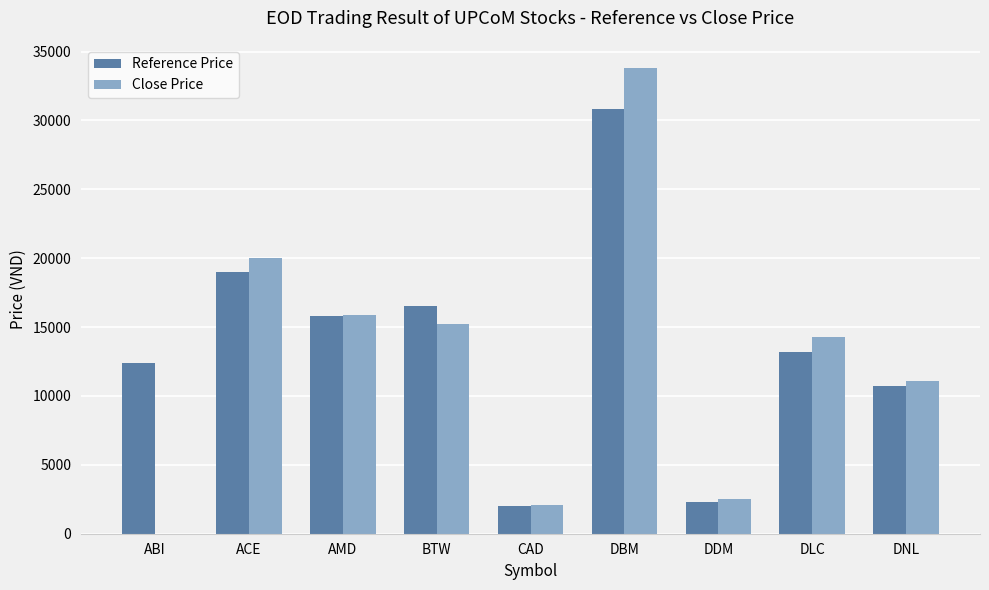

What is the difference between the Reference Price values at BTW and DBM?

14300